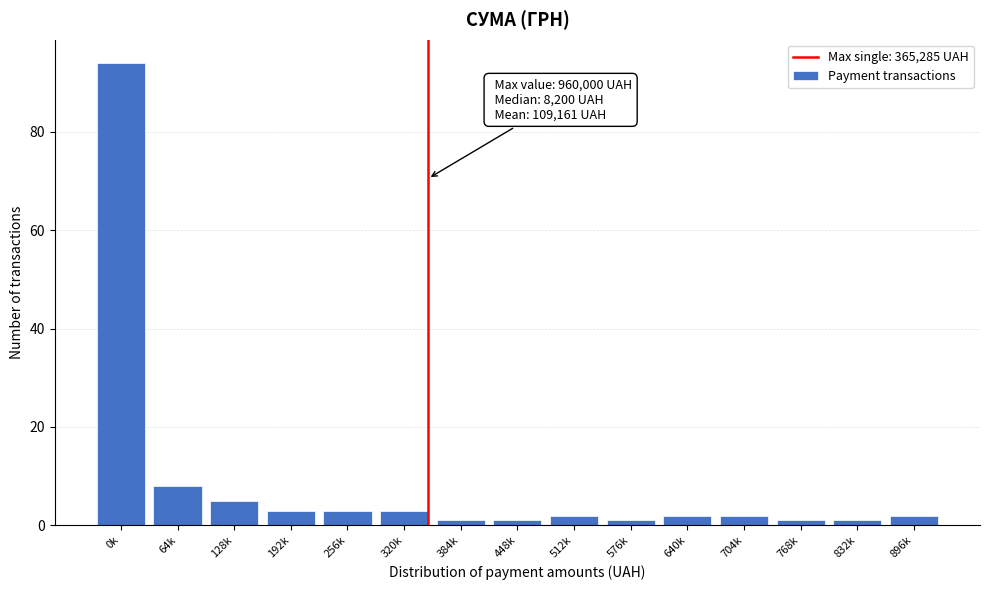

Reading right to left, what are all the values shown in this chart?

896k=2	832k=1	768k=1	704k=2	640k=2	576k=1	512k=2	448k=1	384k=1	320k=3	256k=3	192k=3	128k=5	64k=8	0k=94